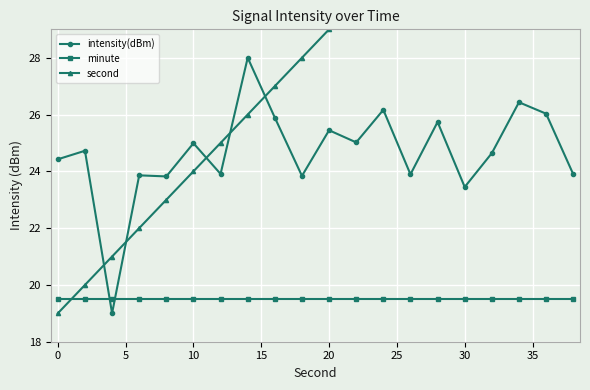

What is the highest value of the intensity(dBm) series?

28.0